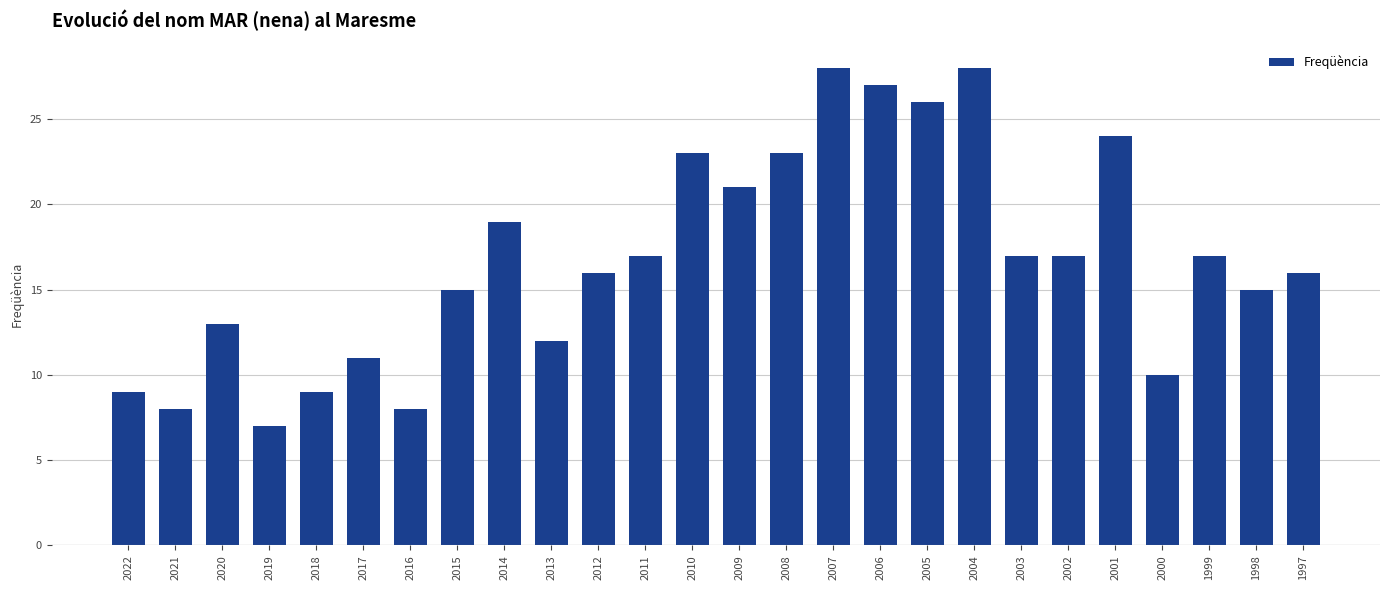

The value at 2000 is 2. True or false?

False